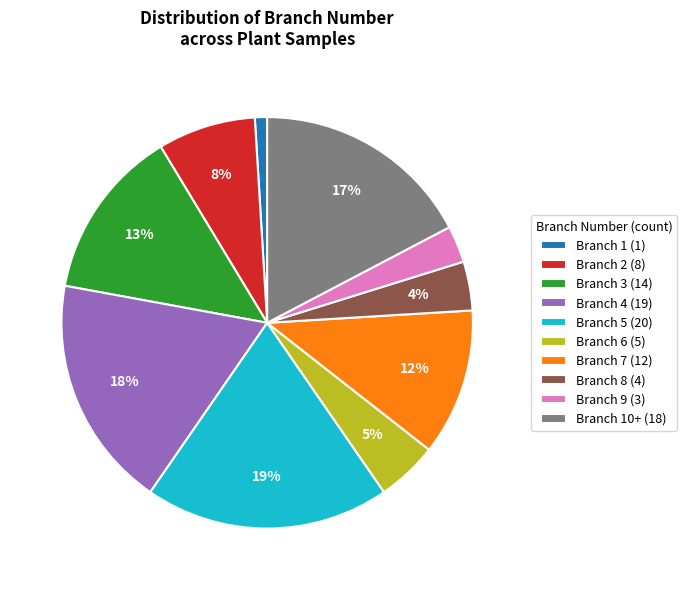

Which has a higher value, Branch 1 (1) or Branch 4 (19)?

Branch 4 (19)